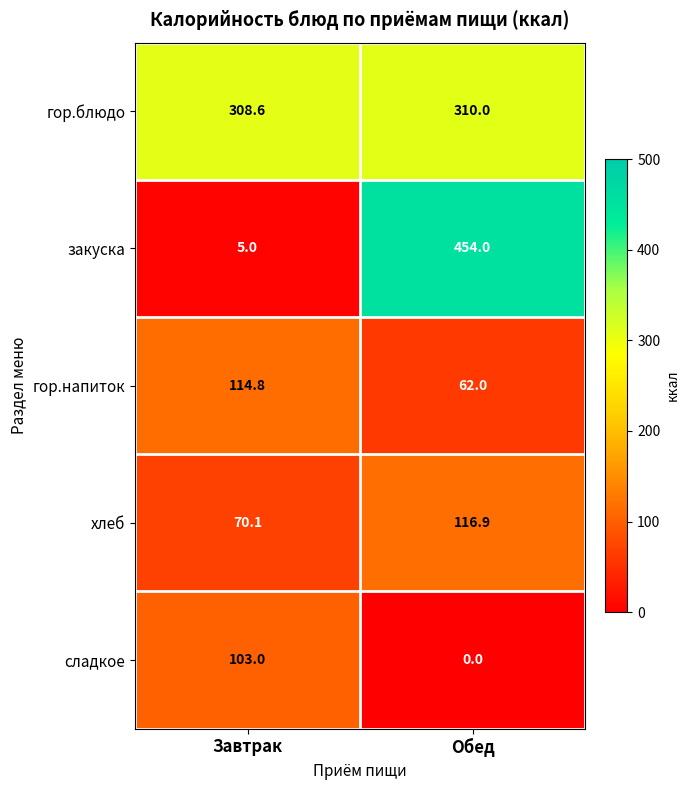

At which category is the sum across all series the highest?

Обед